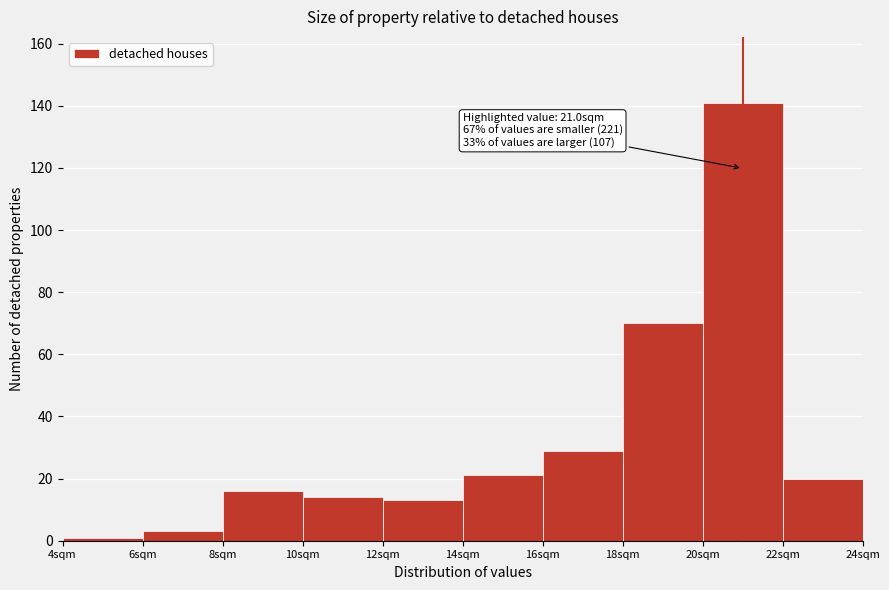

Over which range of the x-axis is the bar tallest?

20 to 22